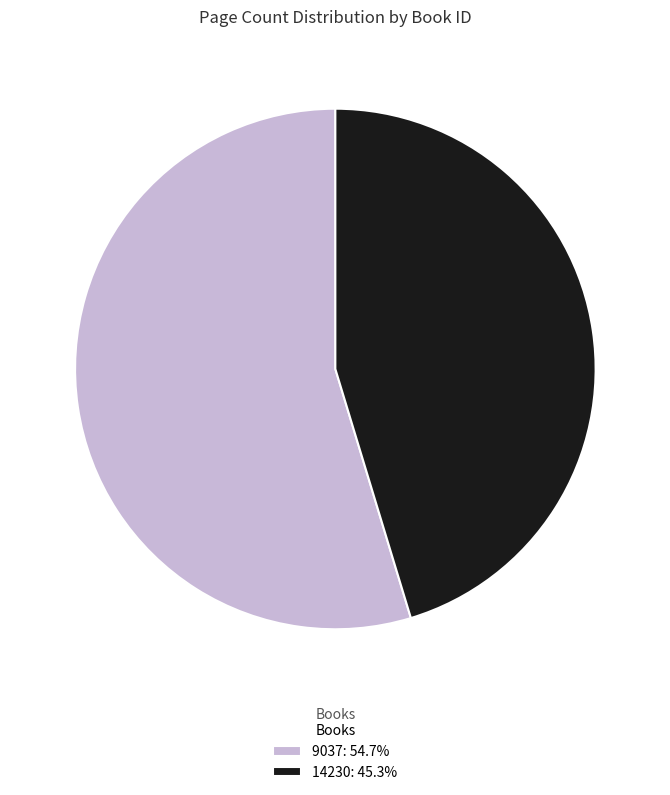

Count the number of slices in the pie.

2